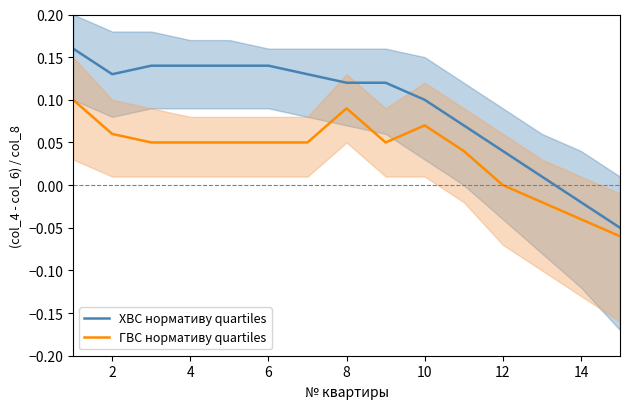

Which series has the largest range (max minus min)?

ХВС нормативу quartiles